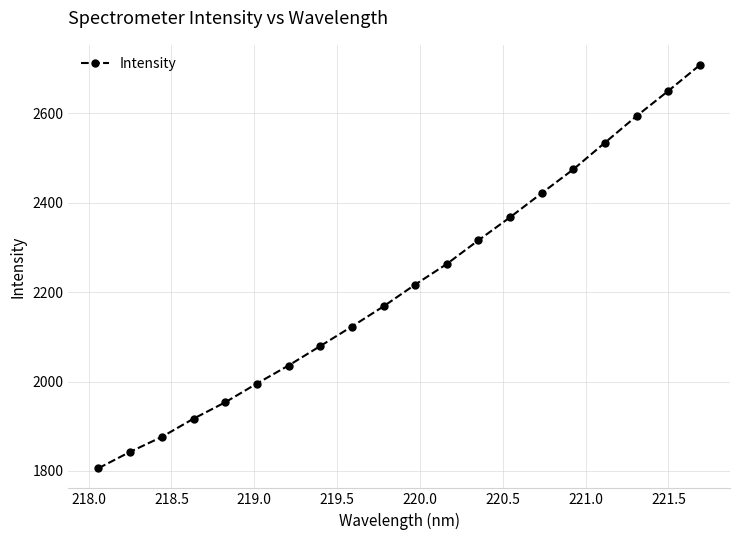

What is the average value?

2217.1